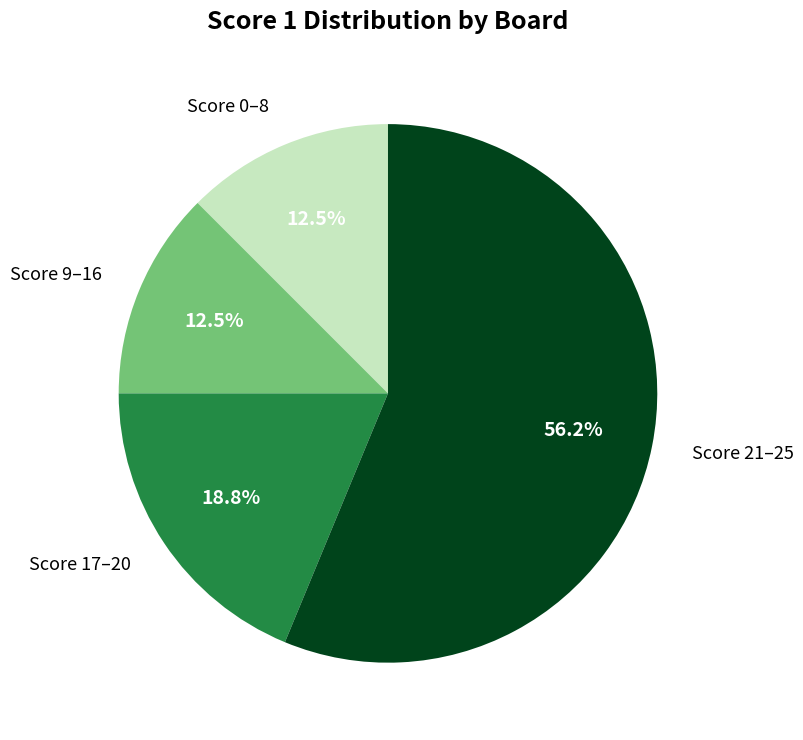

How many segments does this pie chart have?

4